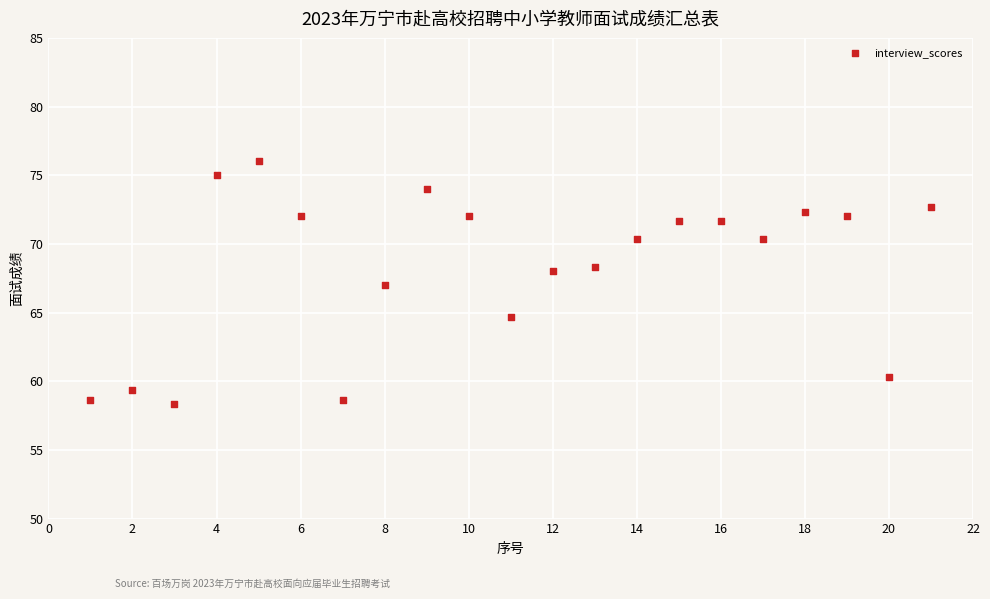

What is the range of Y values (max minus min)?

17.7